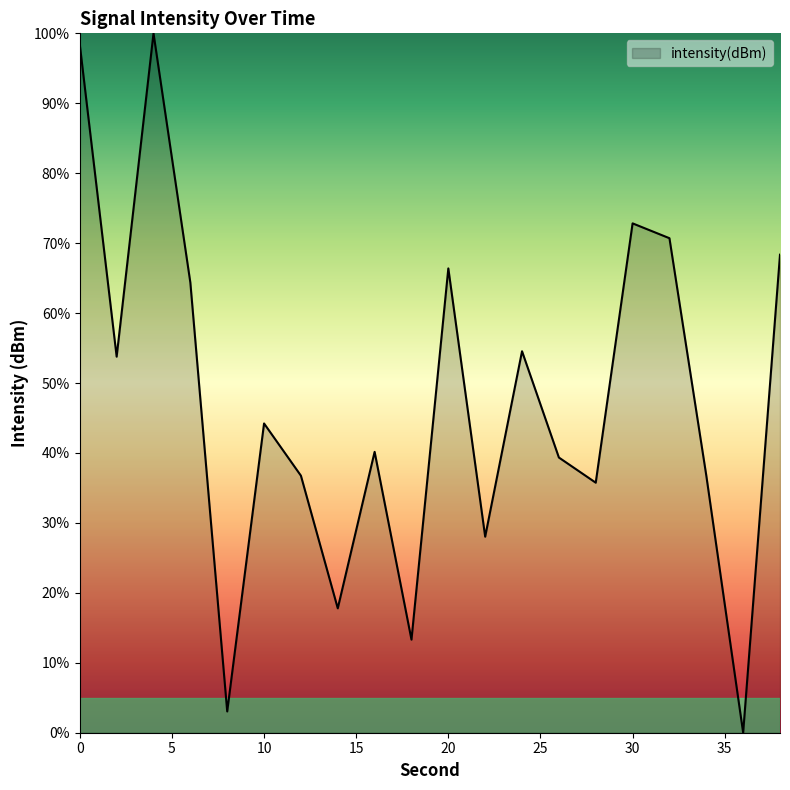

What is the sum of all values?

944.5